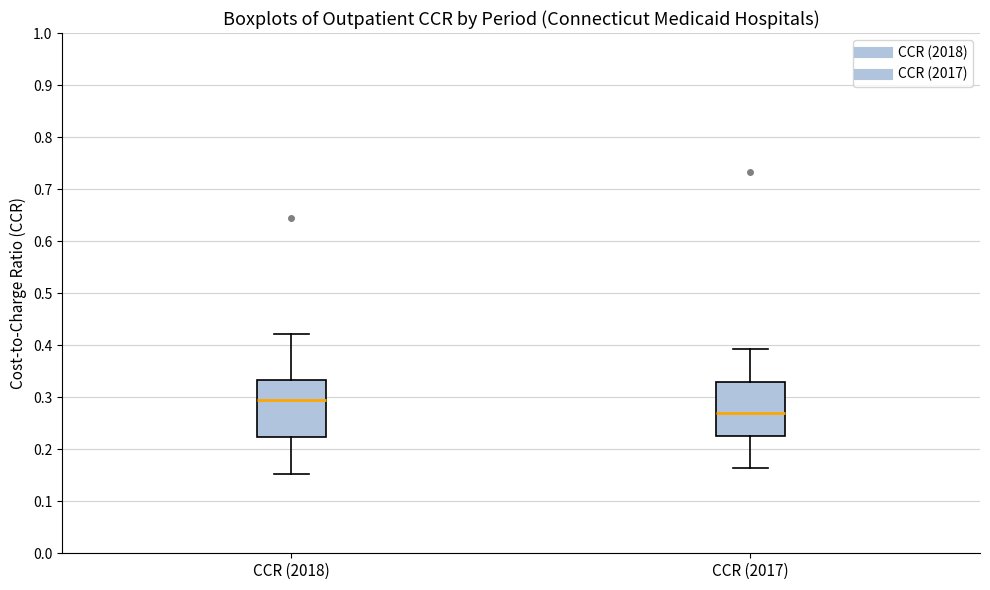

Reading left to right, transcribe this box plot: for each box, give where its median line is, the range the box spans, and where its two whiskers end, as read against the y-axis. The values are not printed on the chart, so give them approximately, as read against the axis.

CCR (2018): median 0.29, box 0.22 to 0.33, whiskers 0.15 to 0.42
CCR (2017): median 0.27, box 0.23 to 0.33, whiskers 0.16 to 0.39